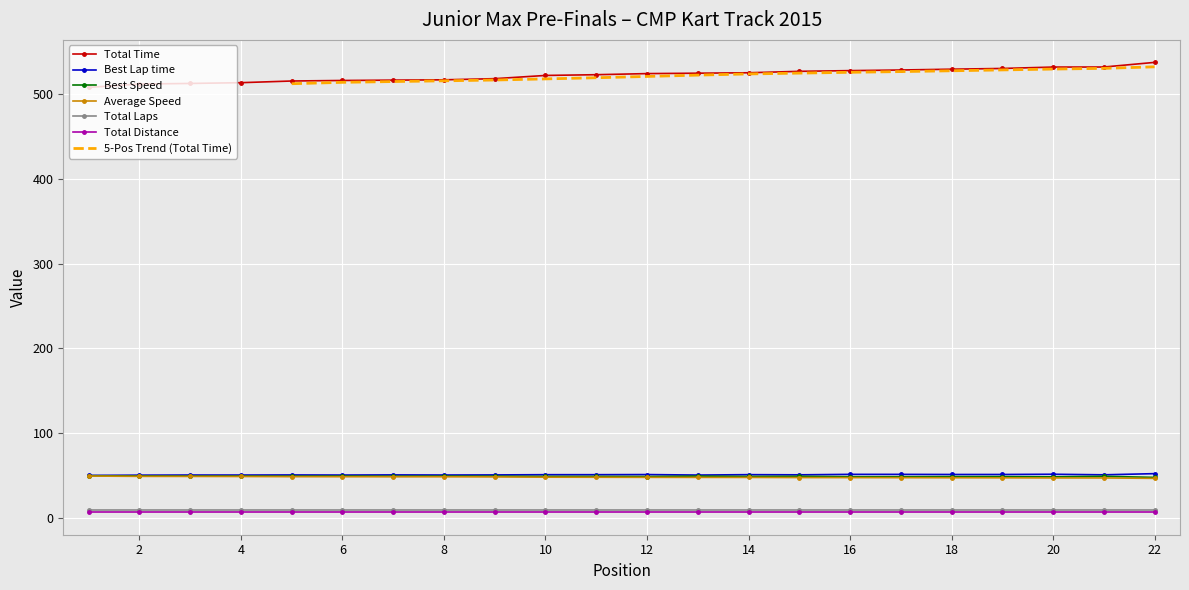

Which series changed the most between 12 and 16?

Total Time